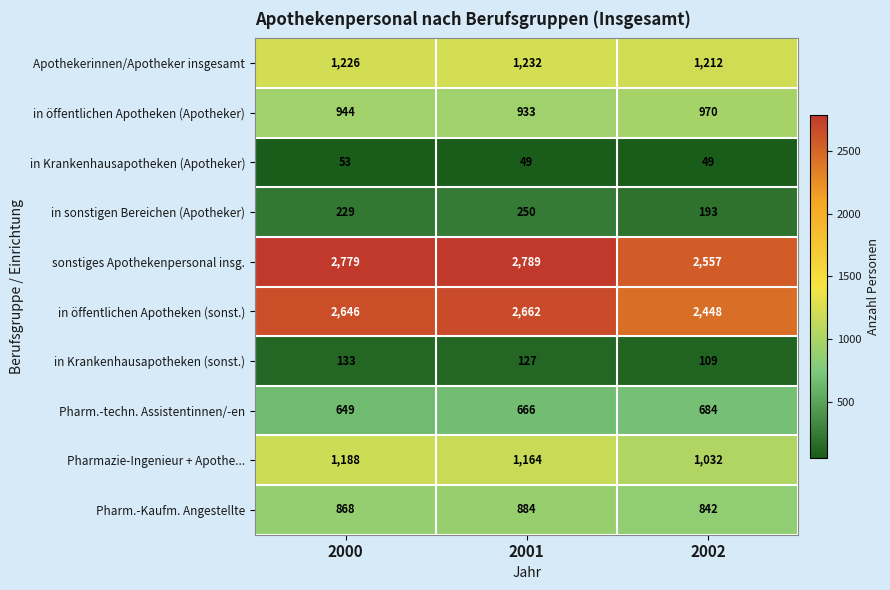

At how many categories does at least one series exceed 558?

3